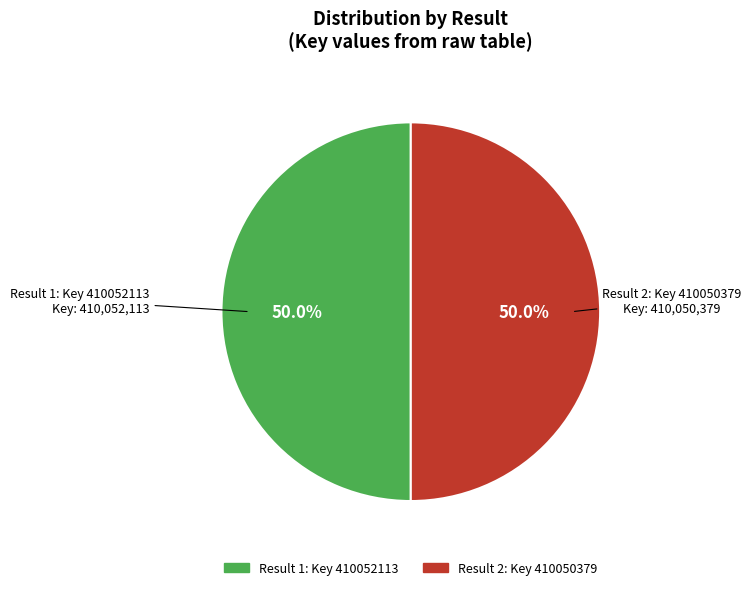

Which slice is the largest?

1